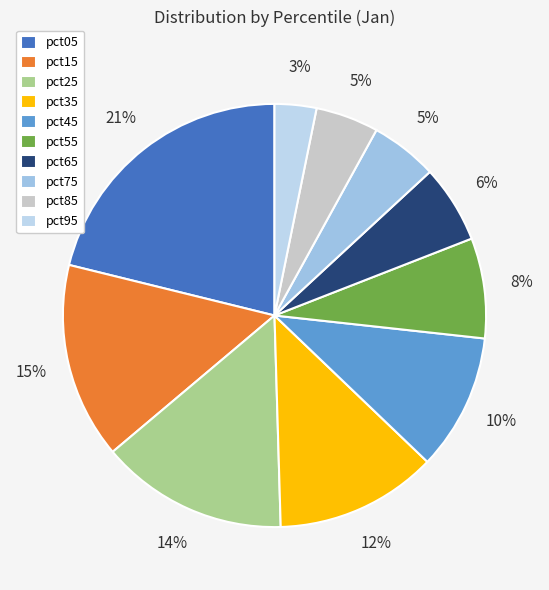

To the nearest percent, what percentage of the pie is pct25?

14%